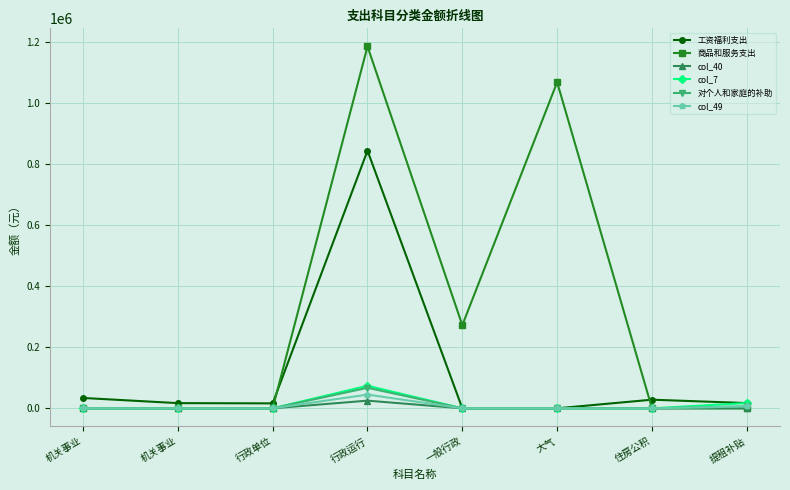

What is the value of the 工资福利支出 point at the 3rd from the left?

16211.4